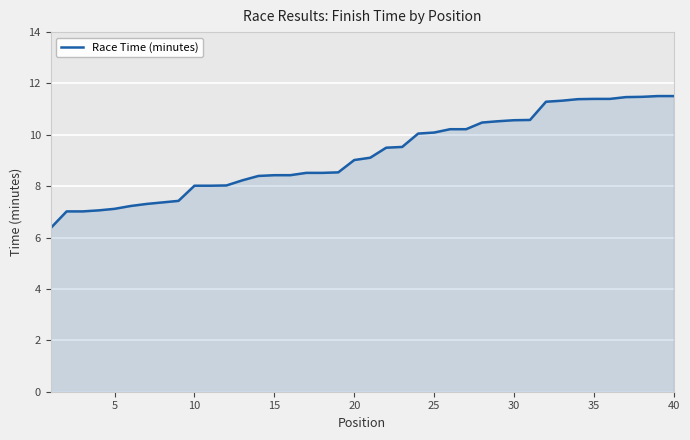

What is the smallest value displayed?

6.4